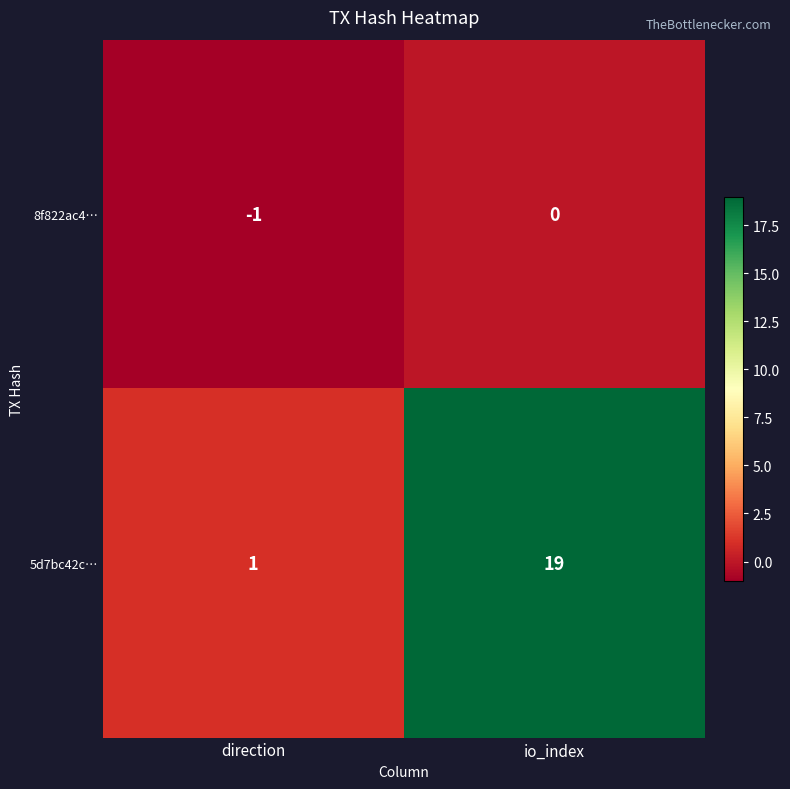

What is the difference between the maximum and minimum values in the 5d7bc42c… series?

18